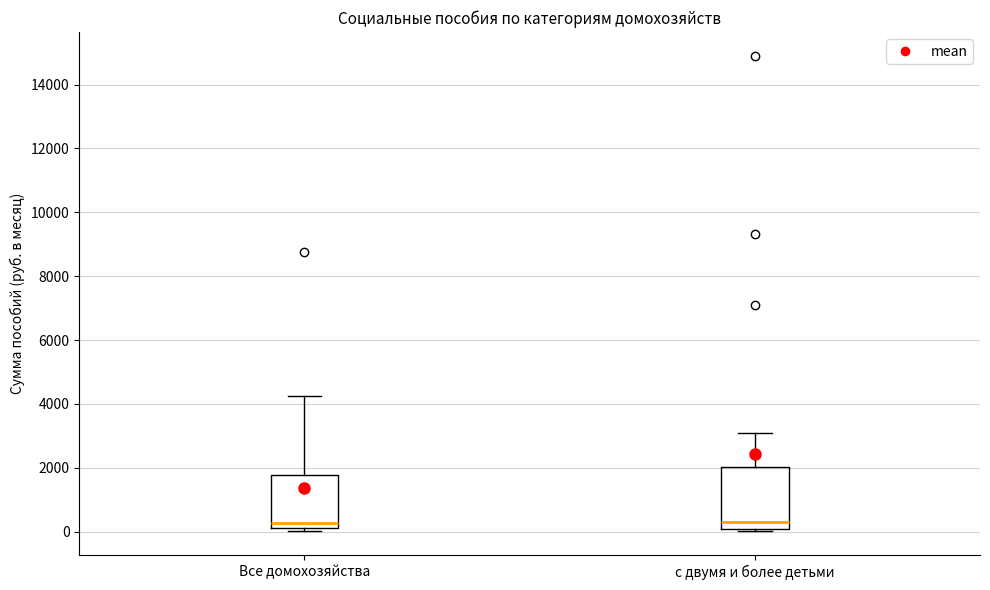

Where does the median line of the box for с двумя и более детьми sit on the y-axis? The values are not printed on the chart, so give them approximately, as read against the axis.

400